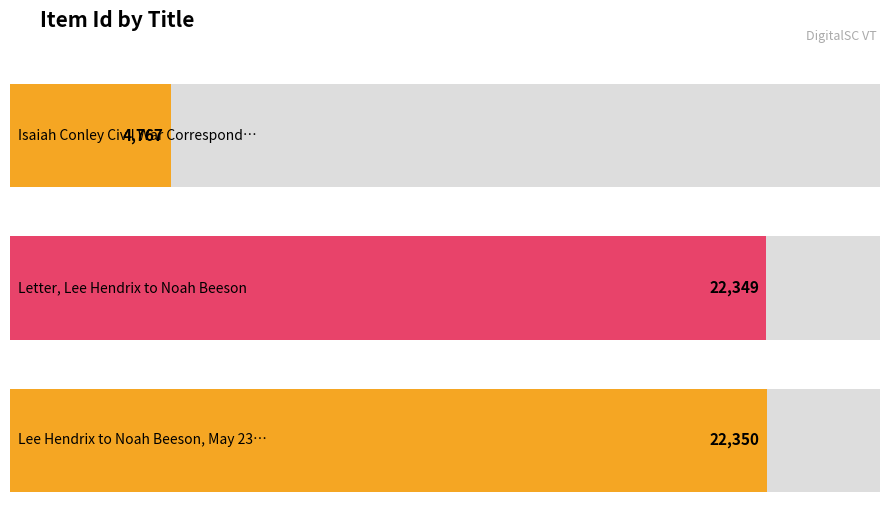

What is the maximum value shown in the chart?

22350